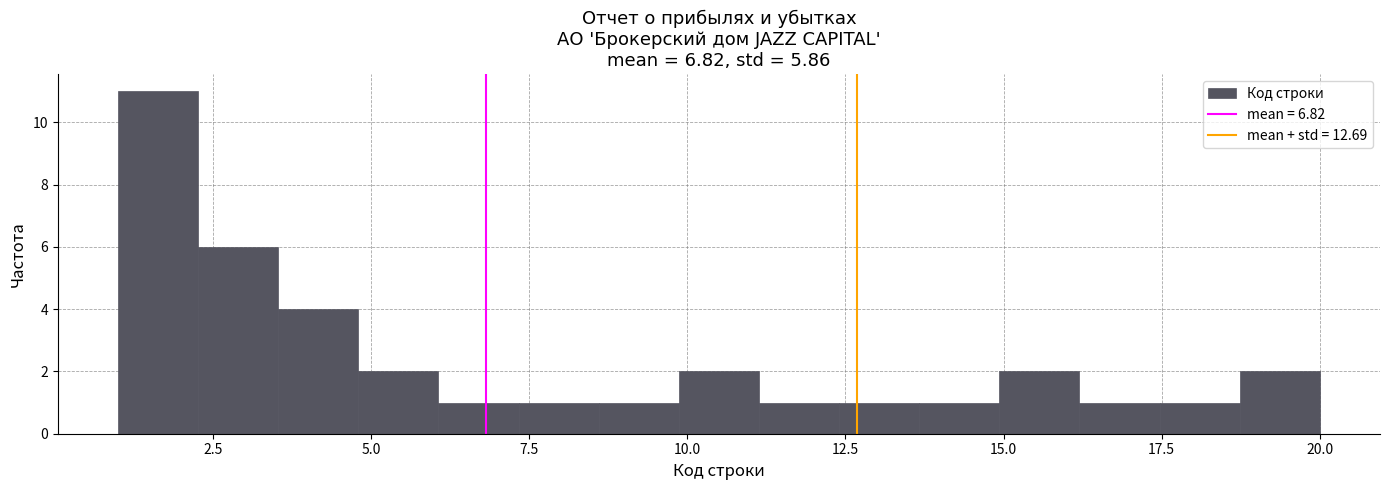

Around what value on the x-axis is the tallest bar? Give the approximate position of its centre, as read against the axis.

1.5